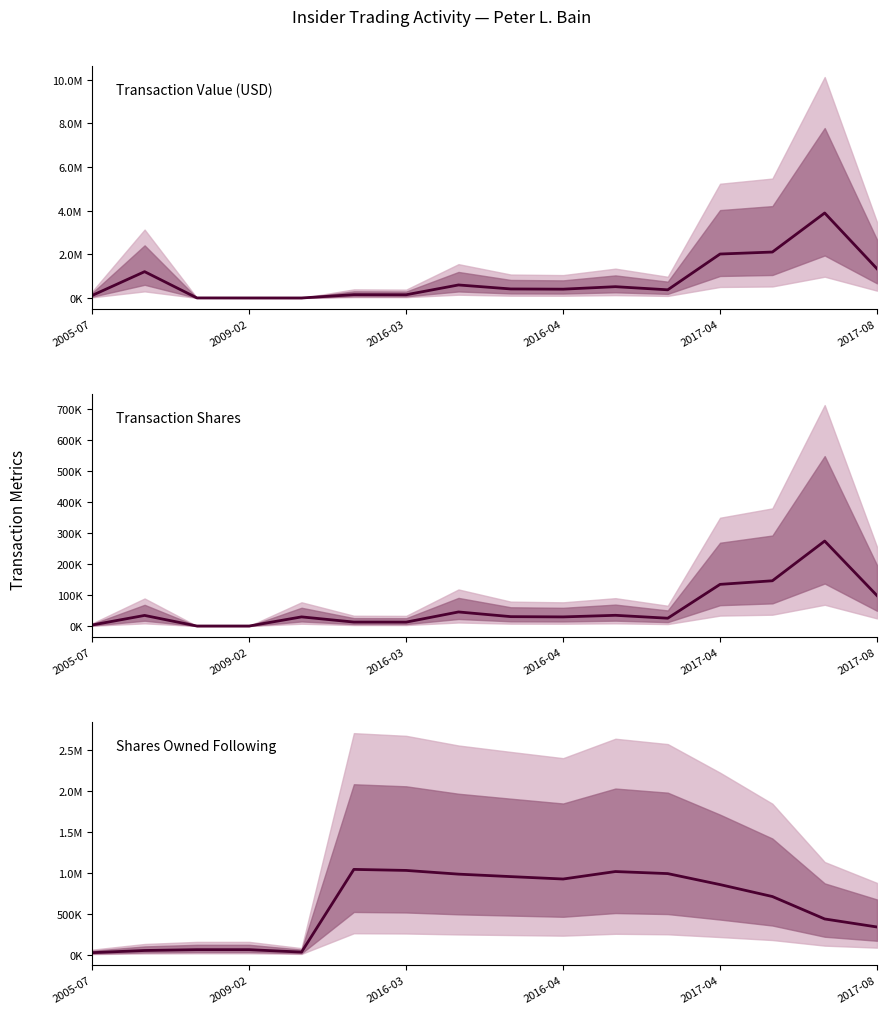

What are all the series names shown in the legend?

Transaction Value (USD), Transaction Shares, Shares Owned Following